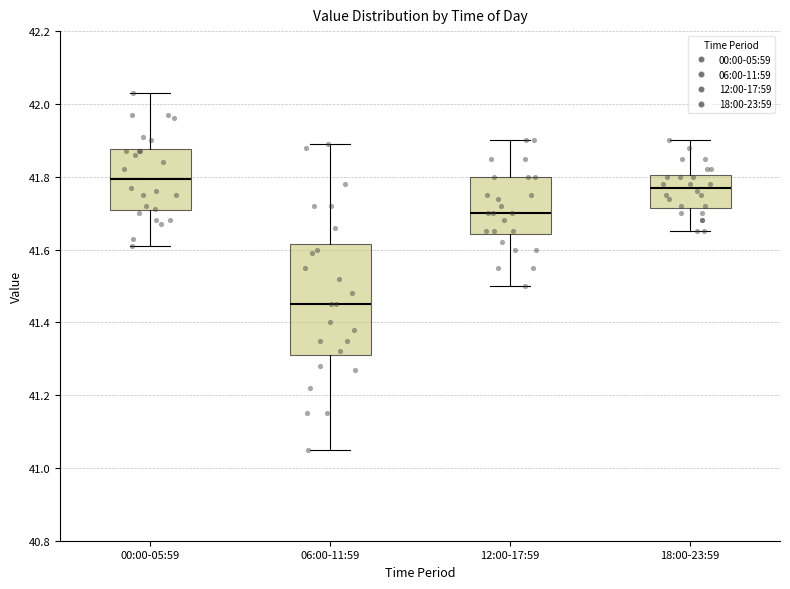

Where does the lower whisker of the box for 18:00-23:59 end on the y-axis? The values are not printed on the chart, so give them approximately, as read against the axis.

41.66